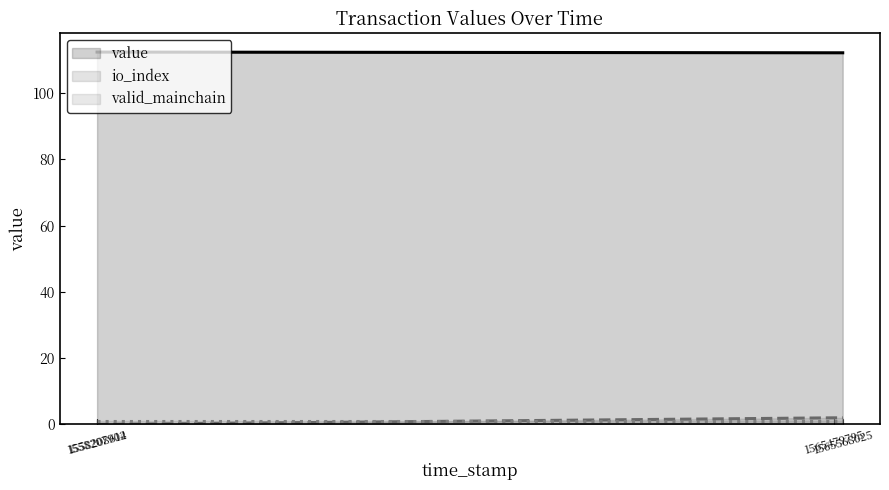

What is the value of the valid_mainchain point at the 1st from the left?

1.0